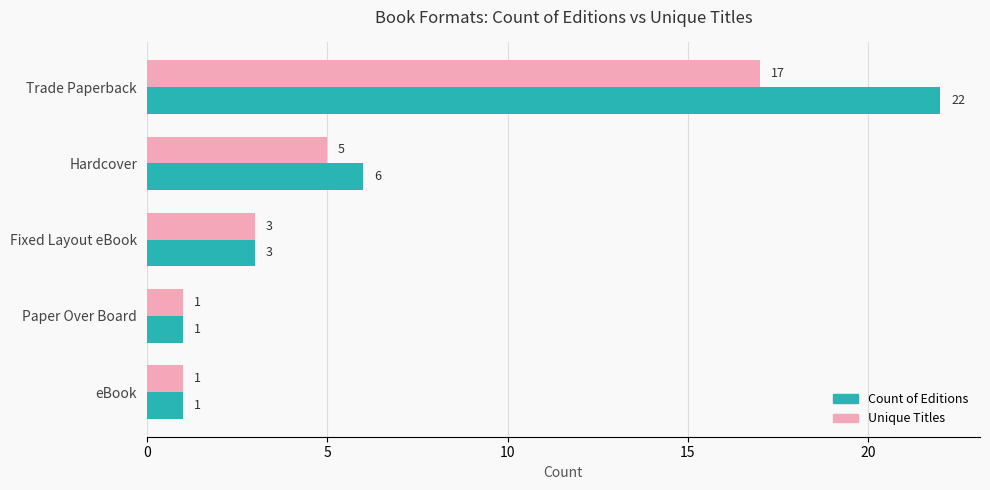

What is the sum of all Unique Titles values?

27